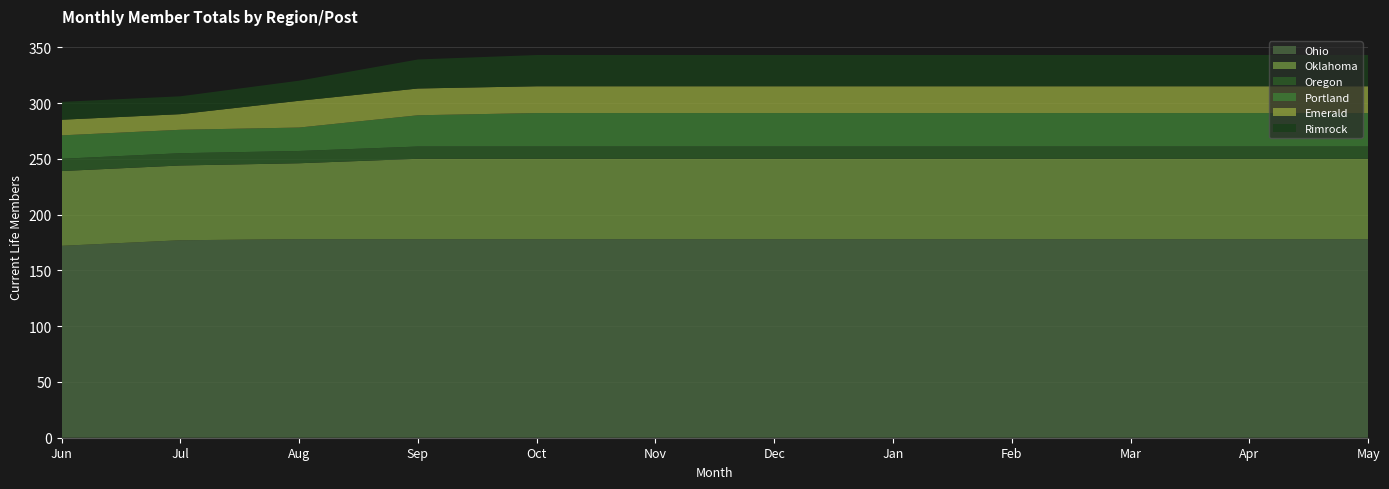

Reading left to right, what are all the values shown in this chart?

Ohio: Jun=172	Jul=177	Aug=178	Sep=178	Oct=178	Nov=178	Dec=178	Jan=178	Feb=178	Mar=178	Apr=178	May=178
Oklahoma: Jun=67	Jul=67	Aug=68	Sep=72	Oct=72	Nov=72	Dec=72	Jan=72	Feb=72	Mar=72	Apr=72	May=72
Oregon: Jun=11	Jul=11	Aug=11	Sep=11	Oct=11	Nov=11	Dec=11	Jan=11	Feb=11	Mar=11	Apr=11	May=11
Portland: Jun=21	Jul=21	Aug=21	Sep=28	Oct=30	Nov=30	Dec=30	Jan=30	Feb=30	Mar=30	Apr=30	May=30
Emerald: Jun=14	Jul=14	Aug=24	Sep=24	Oct=24	Nov=24	Dec=24	Jan=24	Feb=24	Mar=24	Apr=24	May=24
Rimrock: Jun=16	Jul=16	Aug=18	Sep=26	Oct=28	Nov=28	Dec=28	Jan=28	Feb=28	Mar=28	Apr=28	May=28